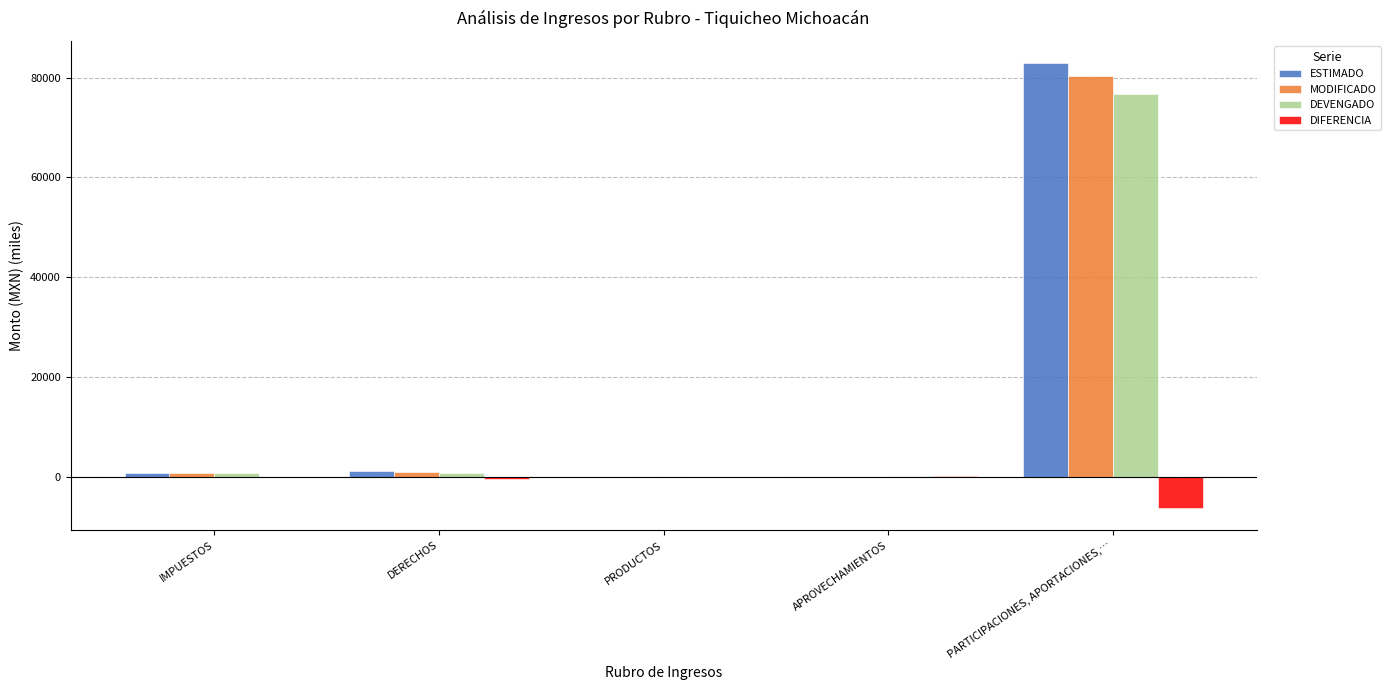

Which series changed the most between IMPUESTOS and PARTICIPACIONES, APORTACIONES,…?

ESTIMADO